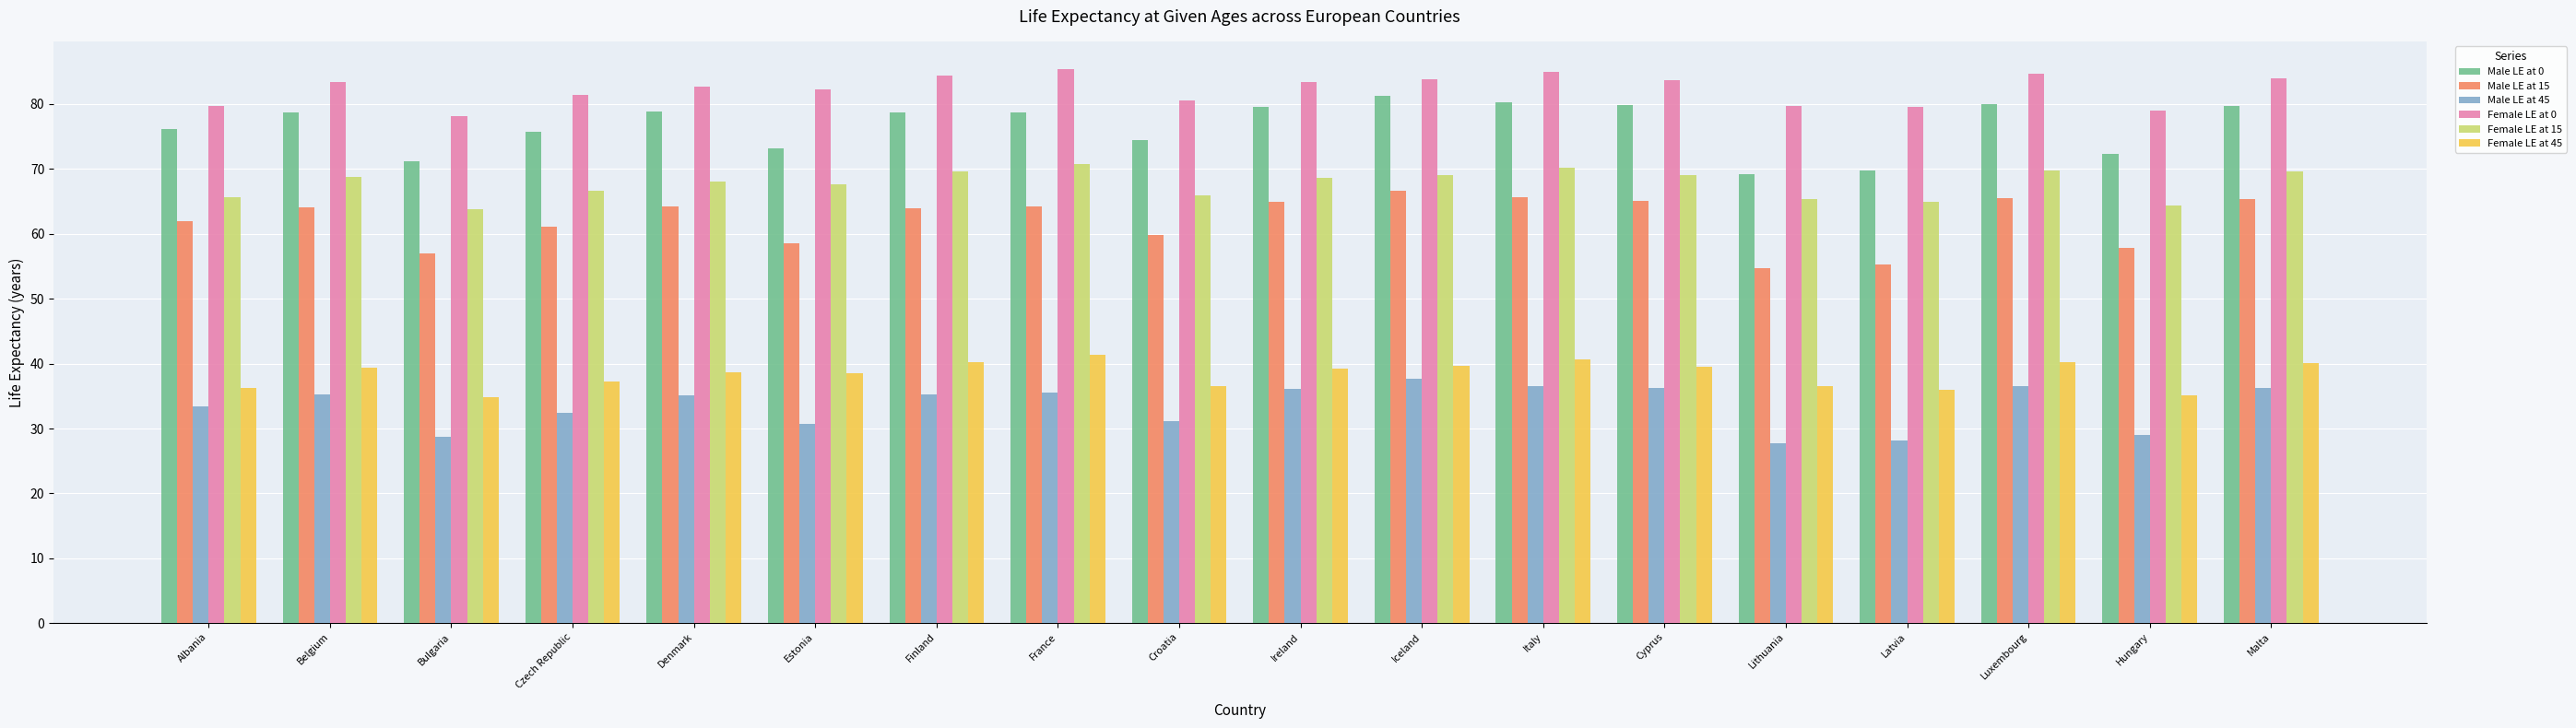

What is the smallest value displayed?

27.8